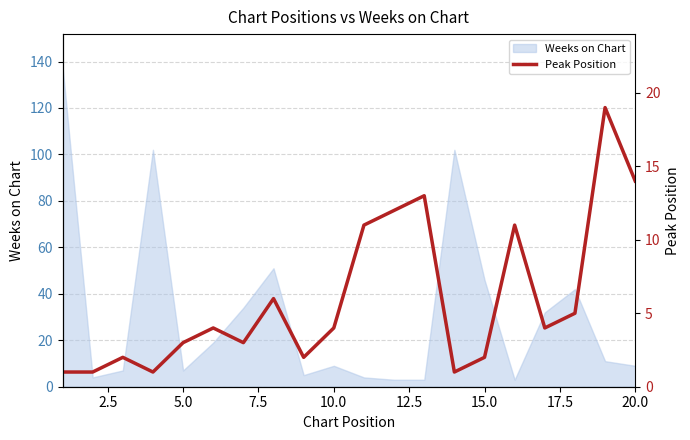

How many interior local valleys (lower than both neighbors) does the data have?

5